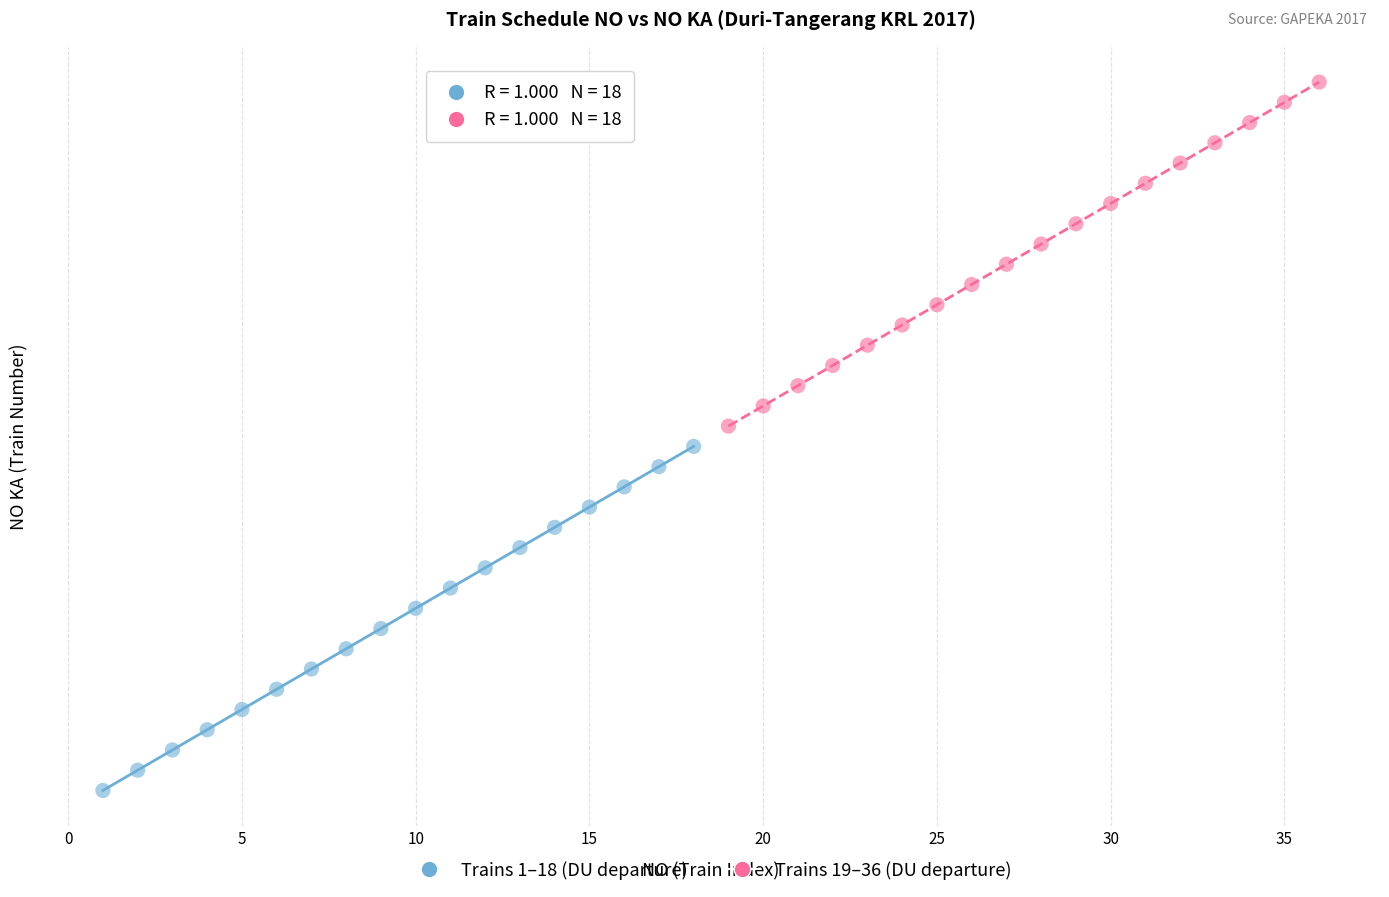

Which series contains the lowest Y value?

Trains 1–18 (DU departure)